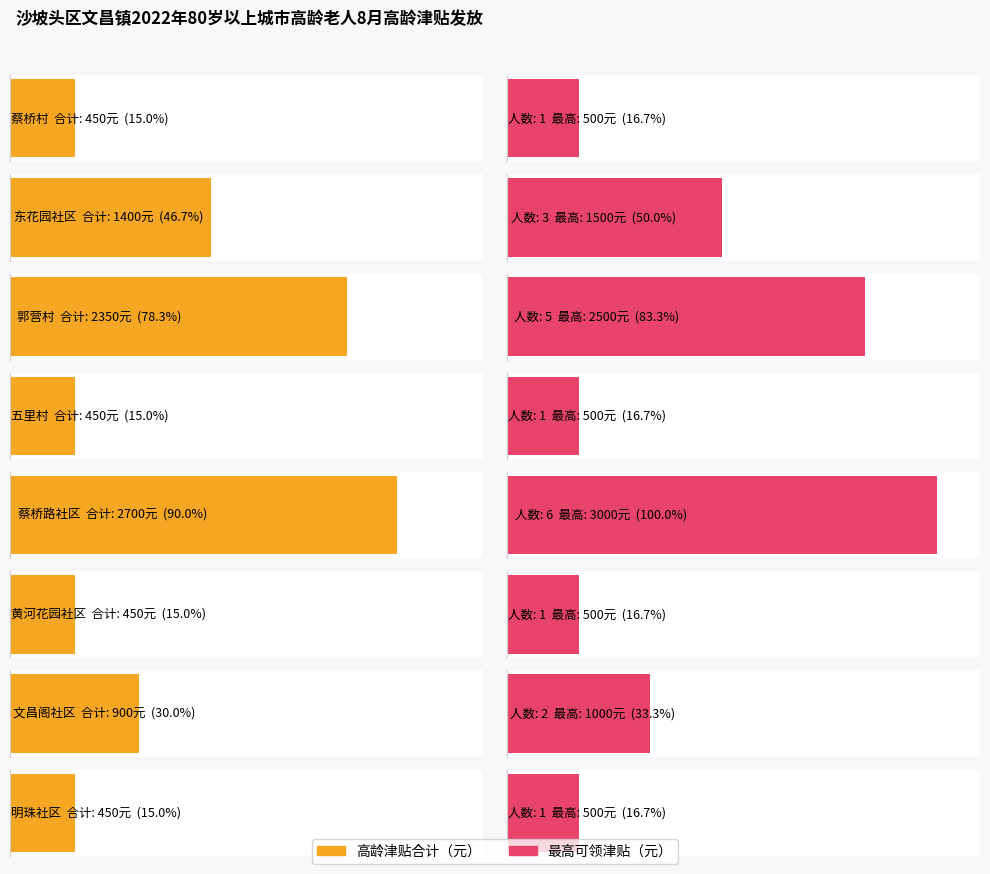

What is the minimum value shown in the chart?

450